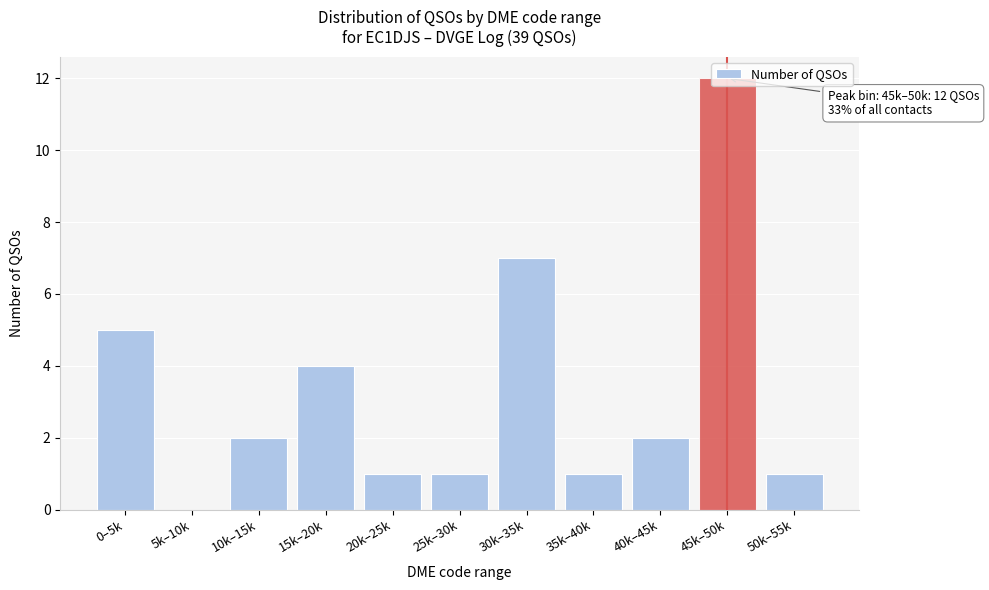

What is the greatest value displayed?

12